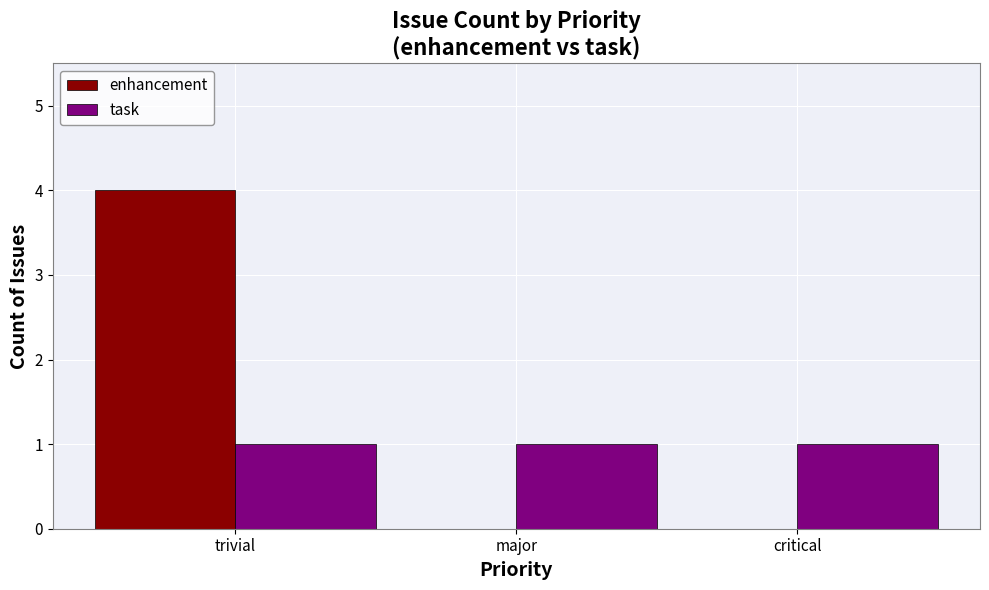

True or false: task has a value of 1 at critical.

True